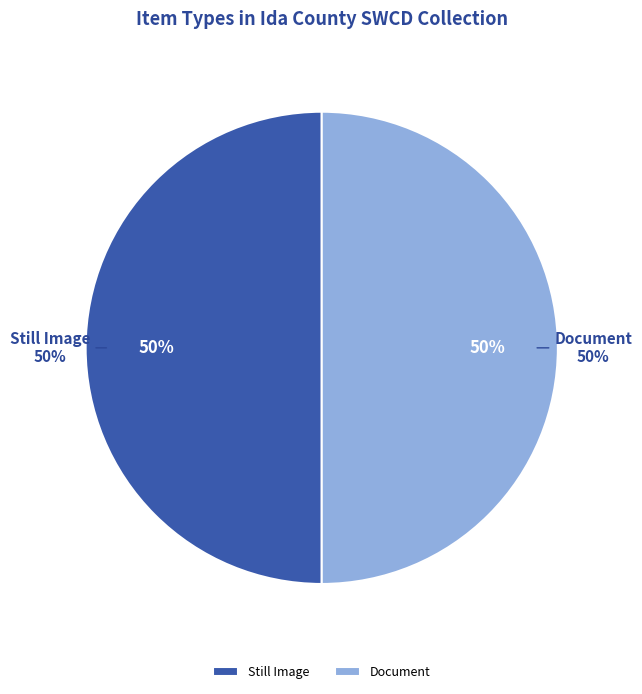

Is there a majority slice in this chart?

No